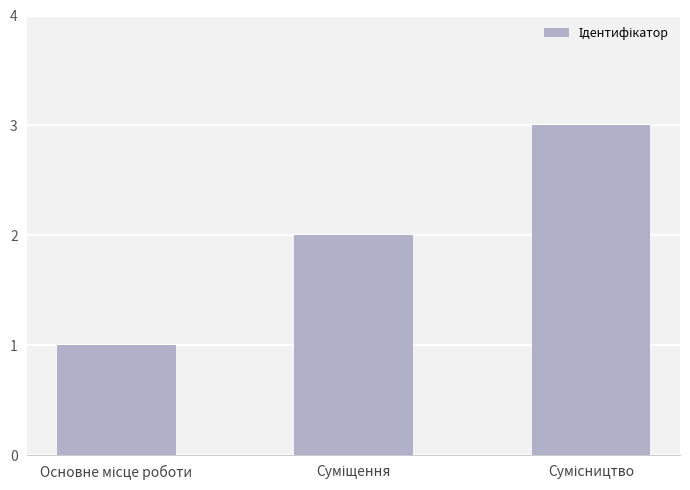

What is the maximum value shown in the chart?

3